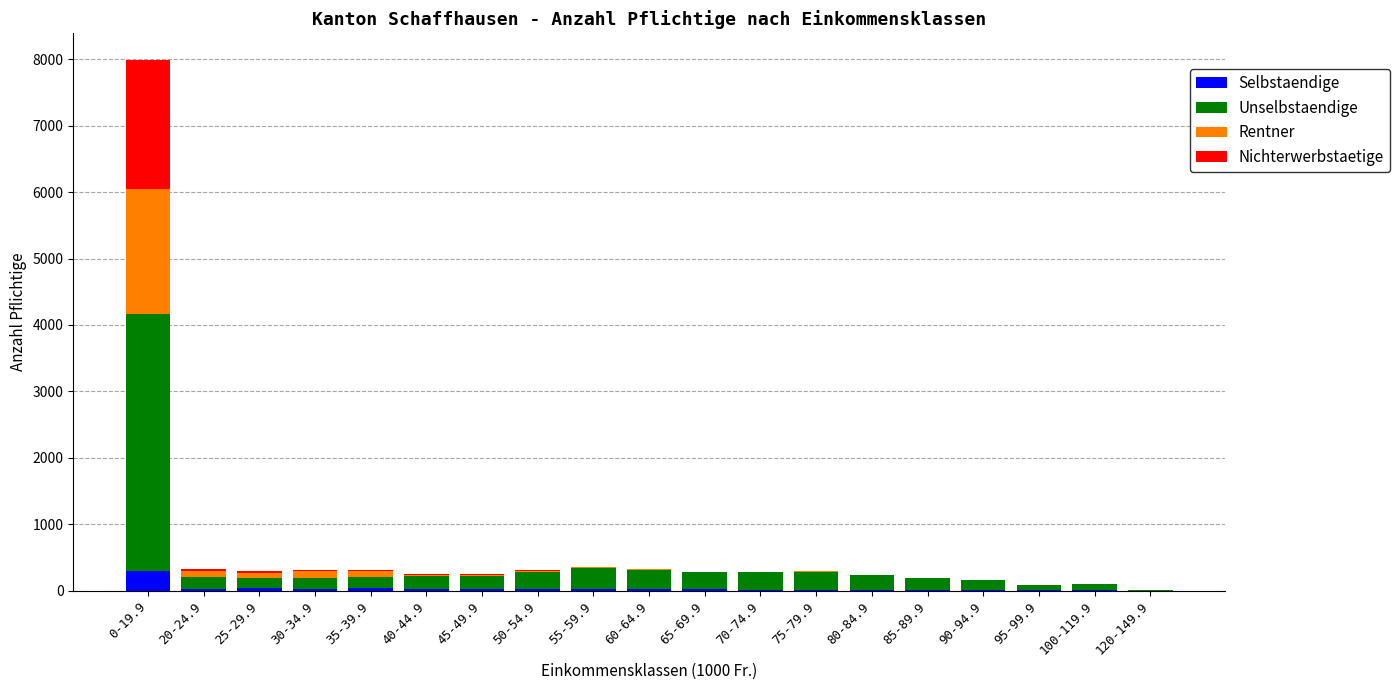

What is the maximum value for Selbstaendige?

297